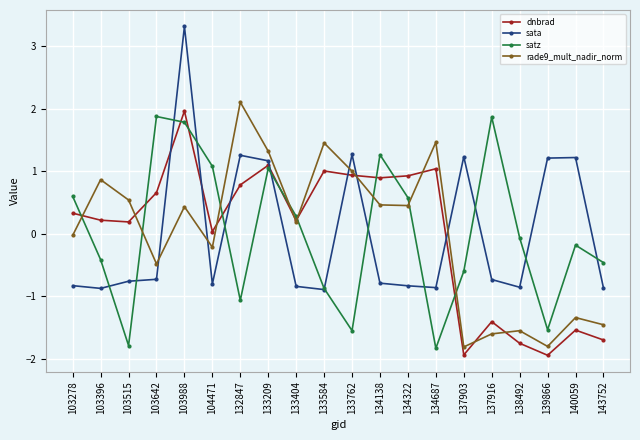

Where is dnbrad nearest to the value 0?

104471